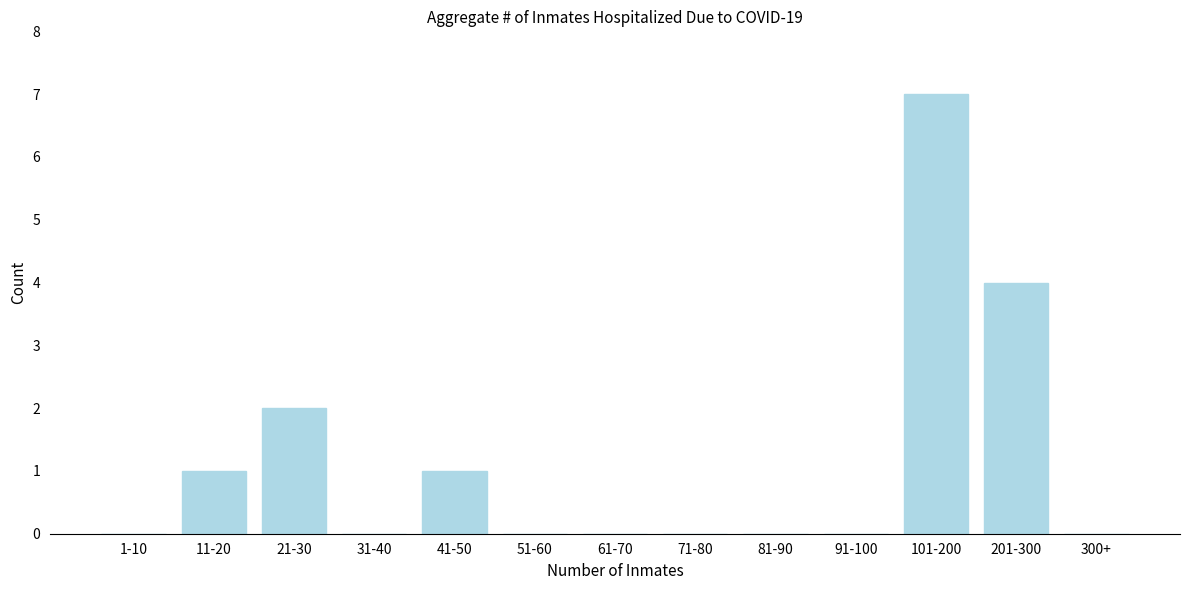

Reading left to right, extract all data points from this chart.

1-10=0	11-20=1	21-30=2	31-40=0	41-50=1	51-60=0	61-70=0	71-80=0	81-90=0	91-100=0	101-200=7	201-300=4	300+=0